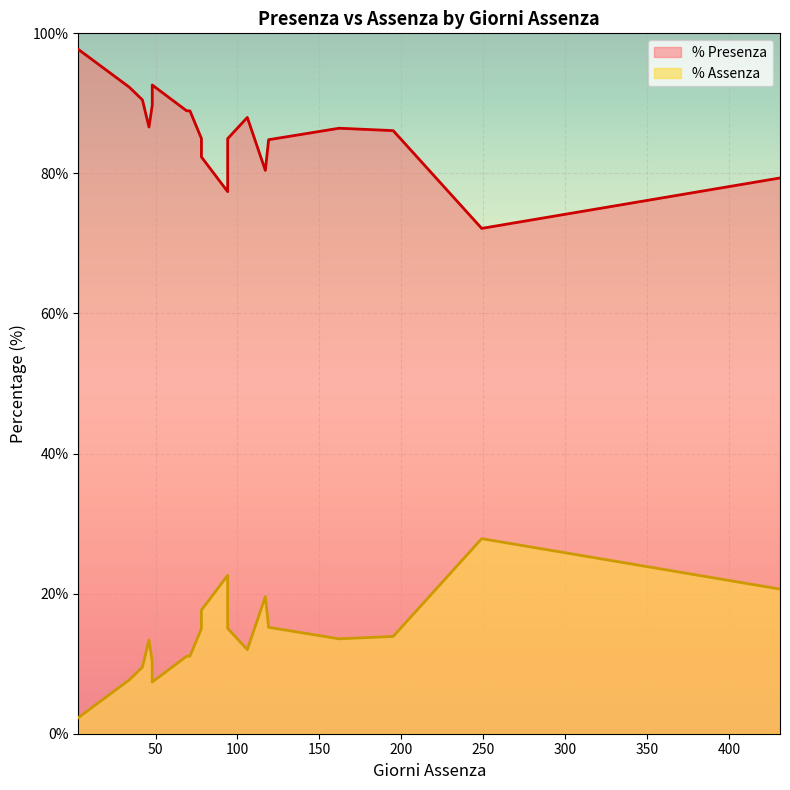

True or false: % Presenza and % Assenza cross at least once.

False